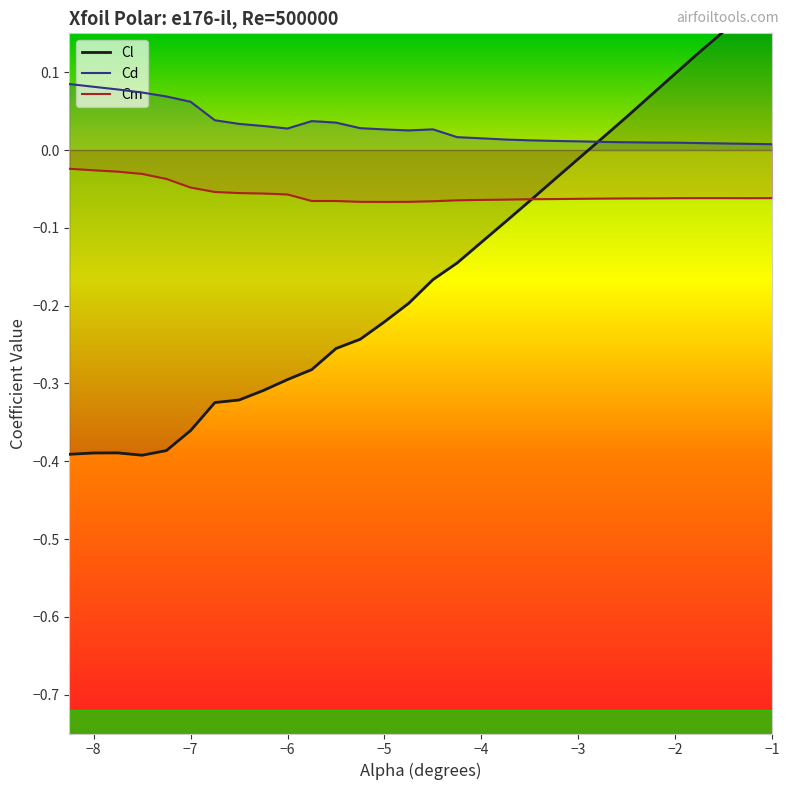

Which series has the widest spread of values?

Cl